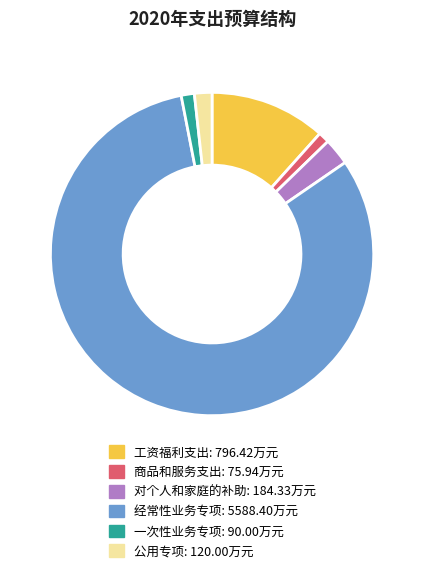

How many slices are in this pie chart?

6